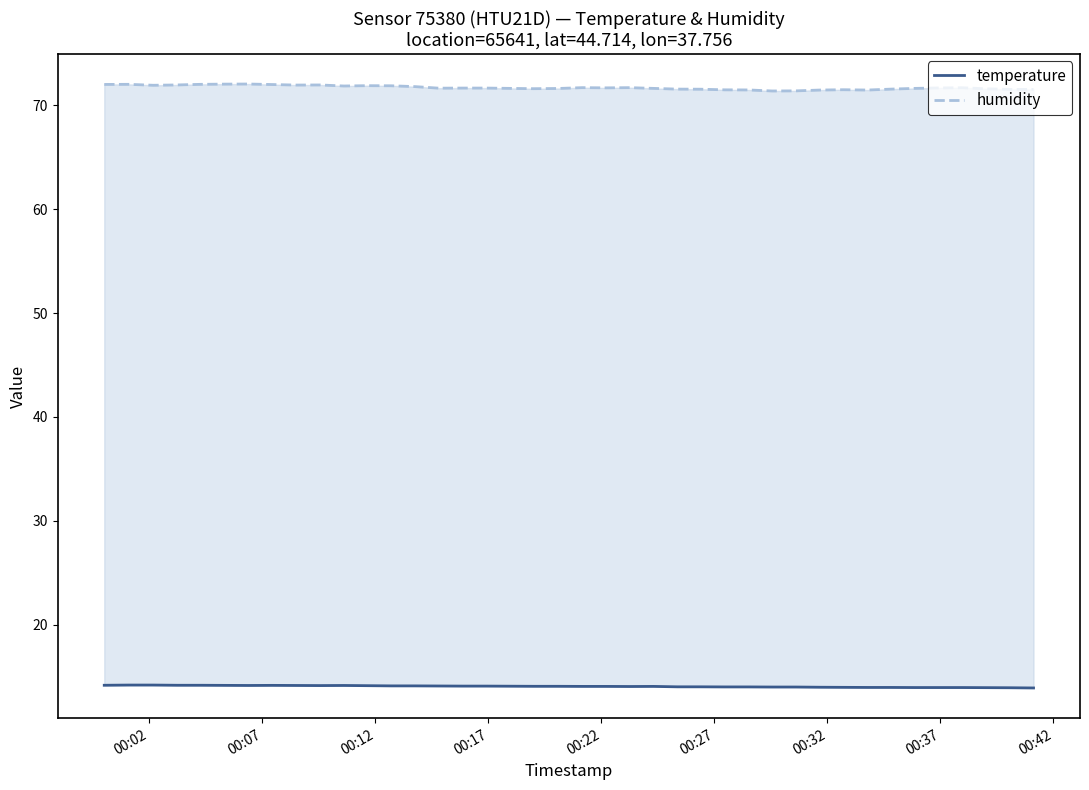

Rank the series by their maximum value, from lowest to highest.

temperature, humidity